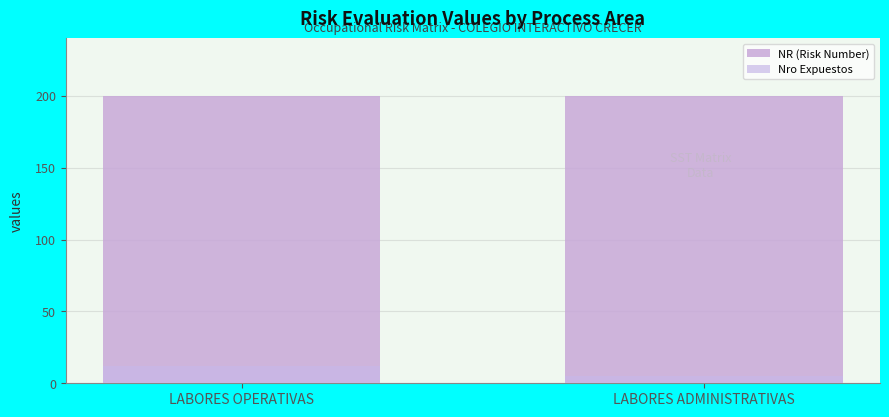

Reading left to right, what are all the values shown in this chart?

NR (Risk Number): LABORES OPERATIVAS=200	LABORES ADMINISTRATIVAS=200
Nro Expuestos: LABORES OPERATIVAS=12	LABORES ADMINISTRATIVAS=5